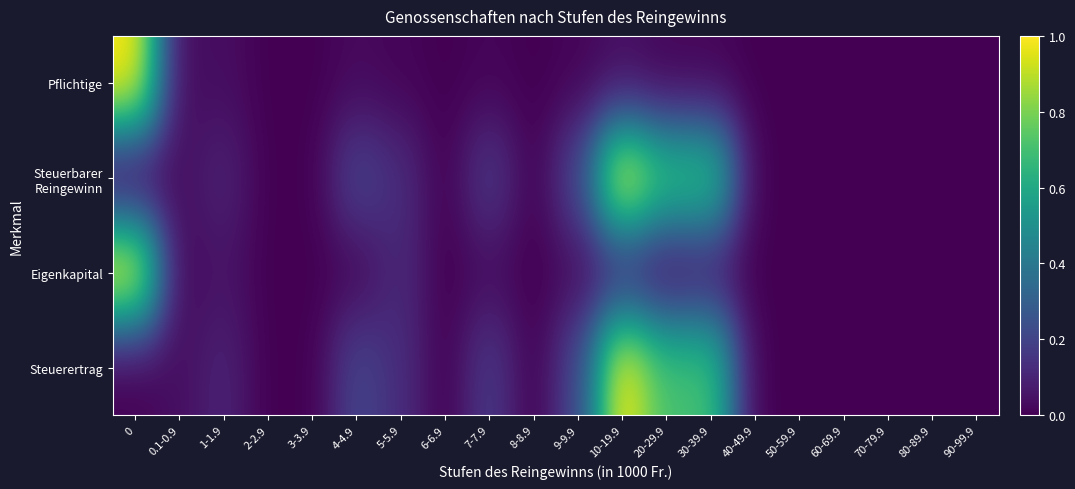

Which has a higher value, 2-2.9 or 3-3.9?

2-2.9